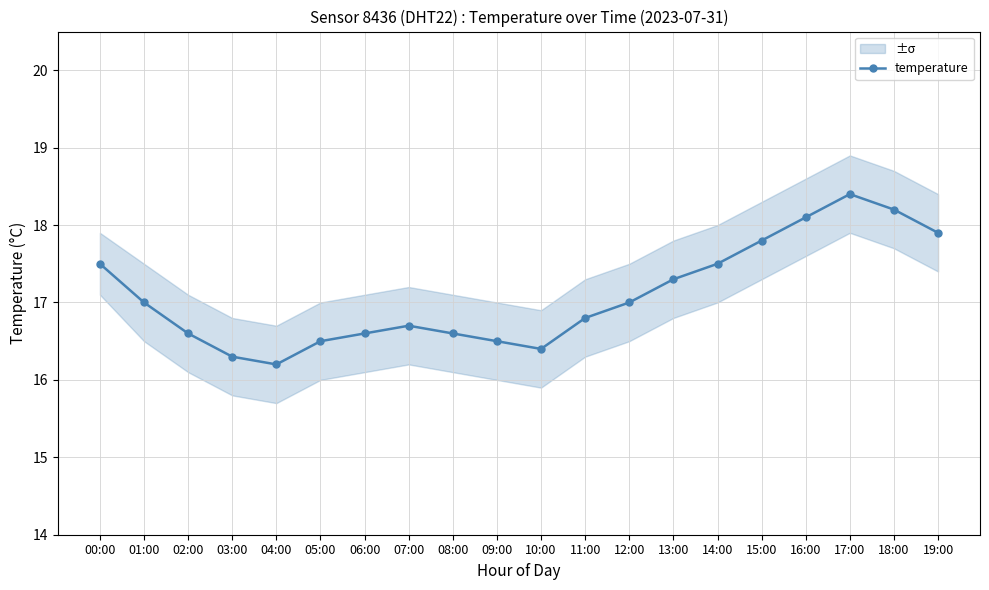

Rank the categories by value from lowest to highest.

04:00, 03:00, 10:00, 05:00, 09:00, 02:00, 06:00, 08:00, 07:00, 11:00, 01:00, 12:00, 13:00, 00:00, 14:00, 15:00, 19:00, 16:00, 18:00, 17:00